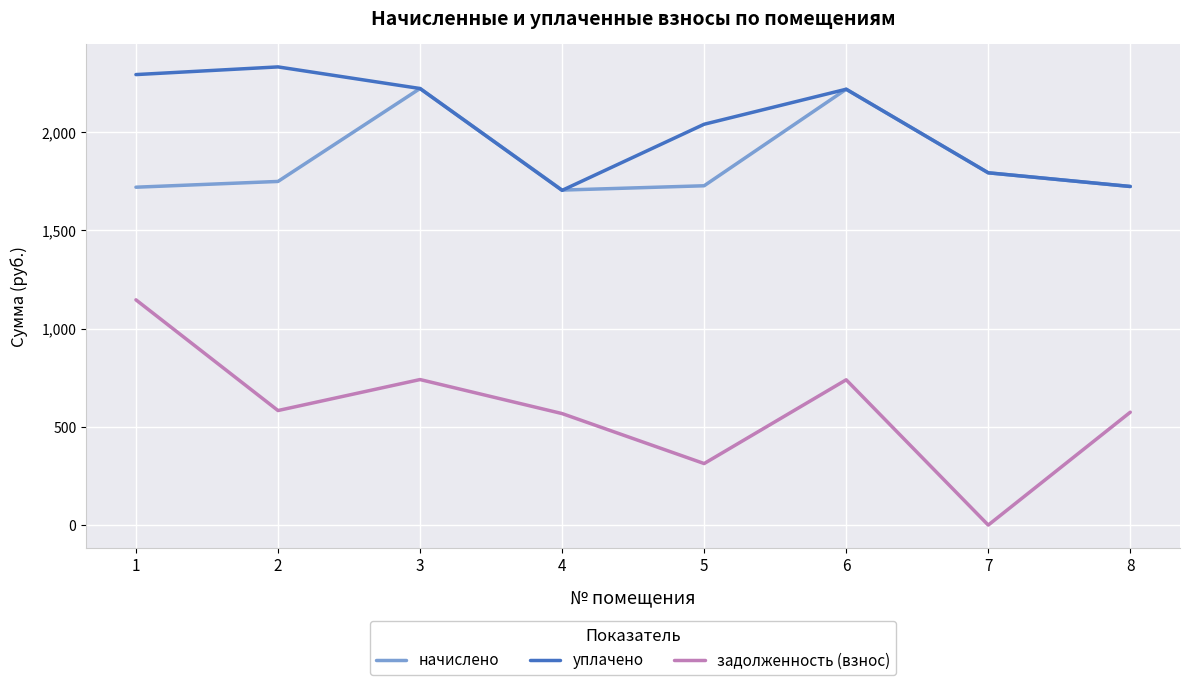

What is the difference between the уплачено values at 2 and 1?

39.1